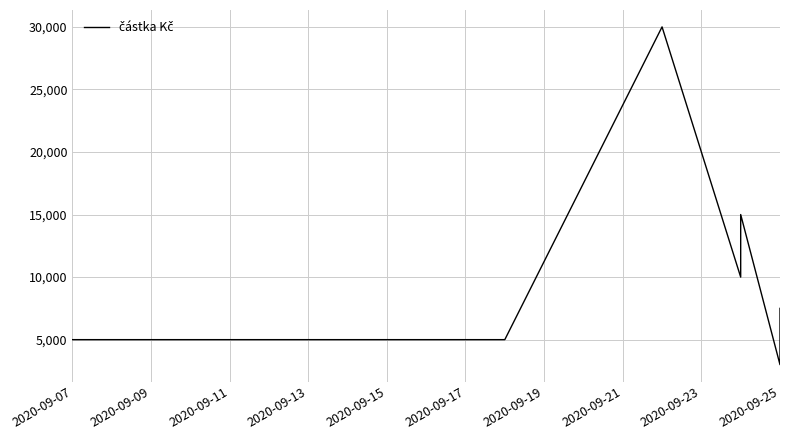

Count the number of values greater than 7500.

4